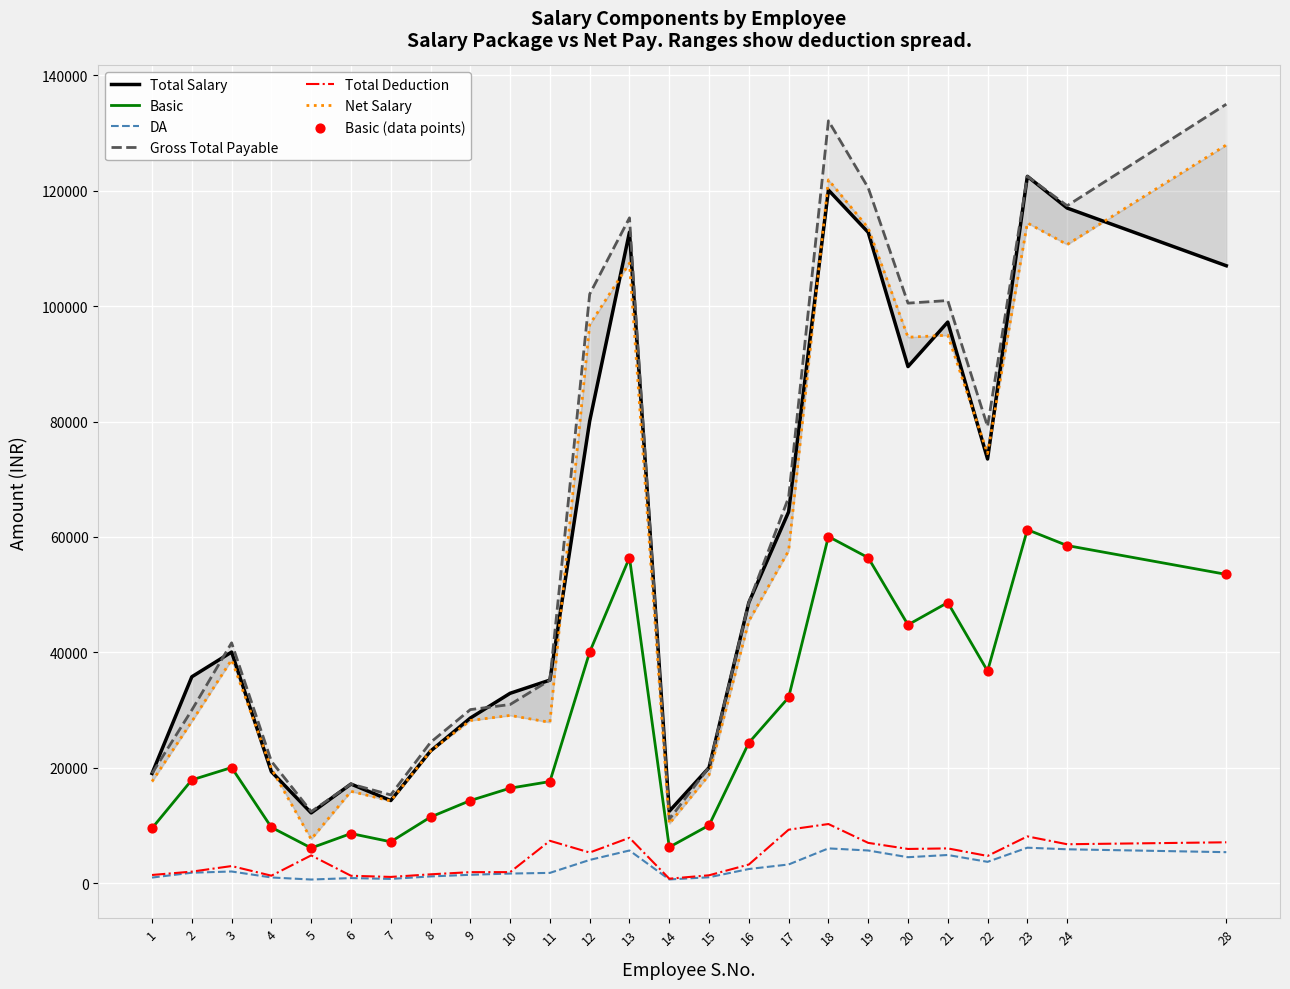

At which category is the sum across all series the highest?

18